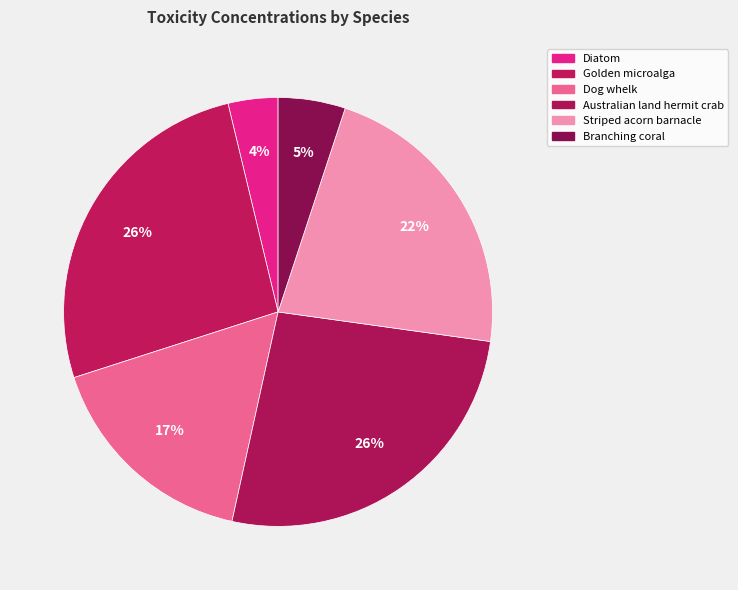

What percentage is the Australian land hermit crab slice, to the nearest percent?

26%